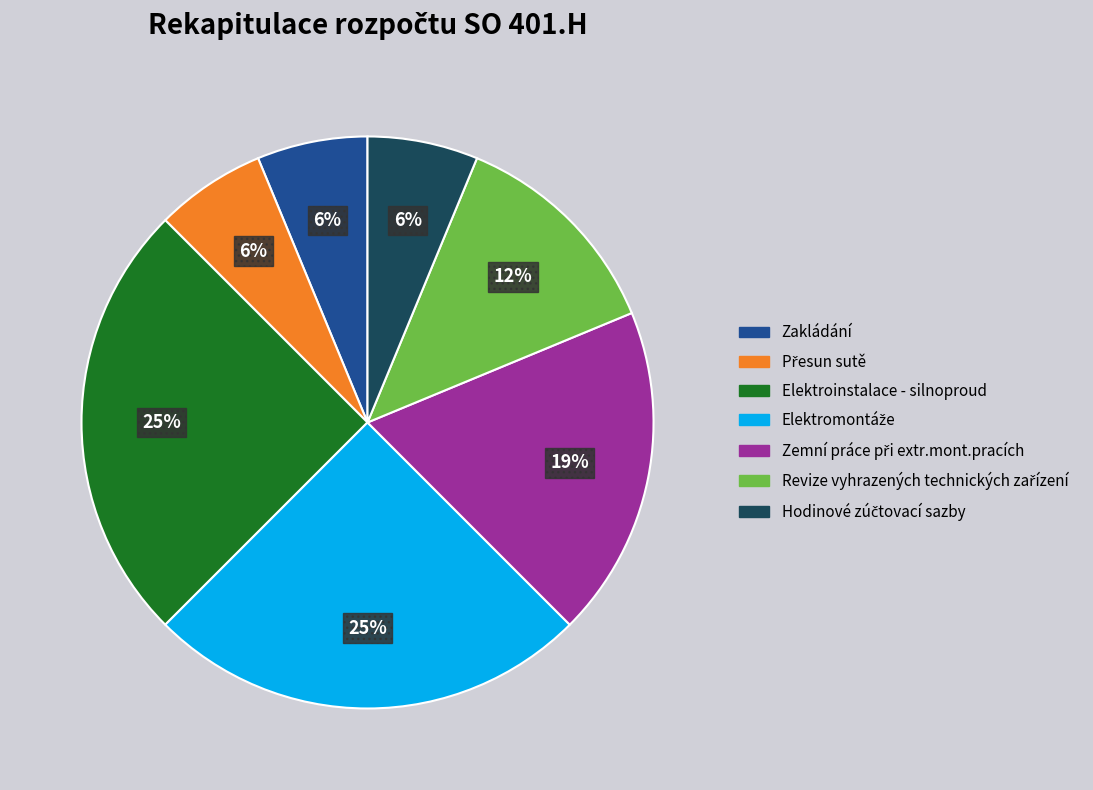

What percentage is the Zakládání slice, to the nearest percent?

6%